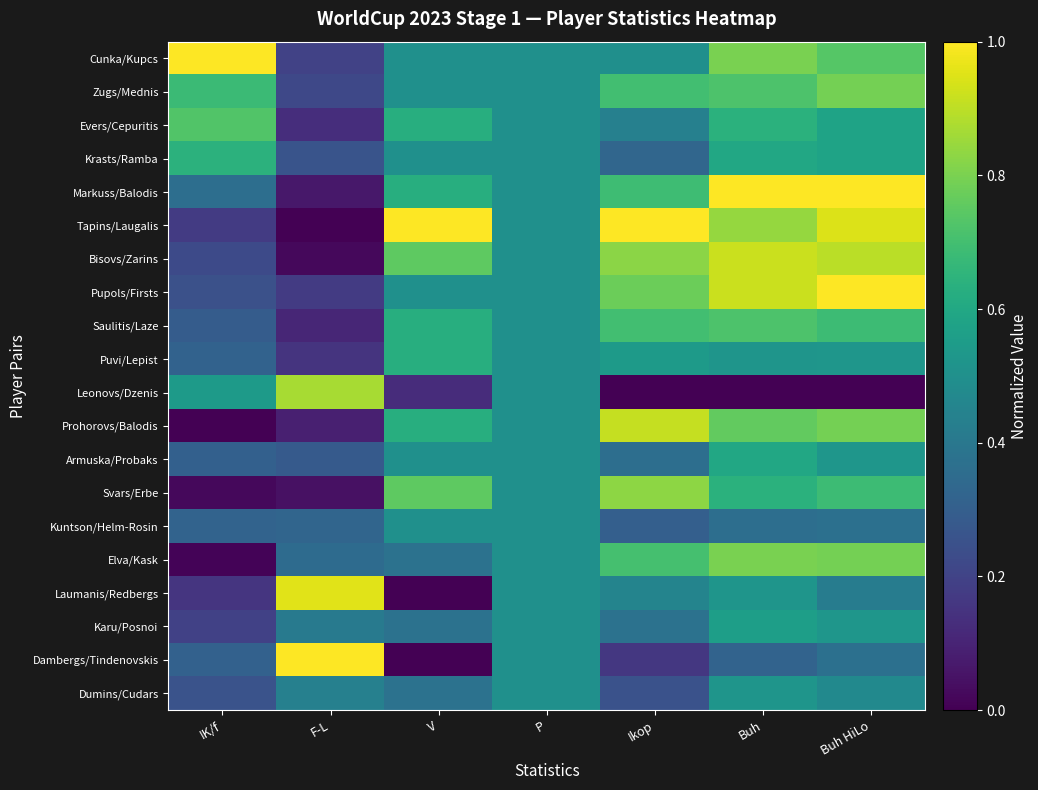

What is the difference between the highest and lowest values at V?

1.0